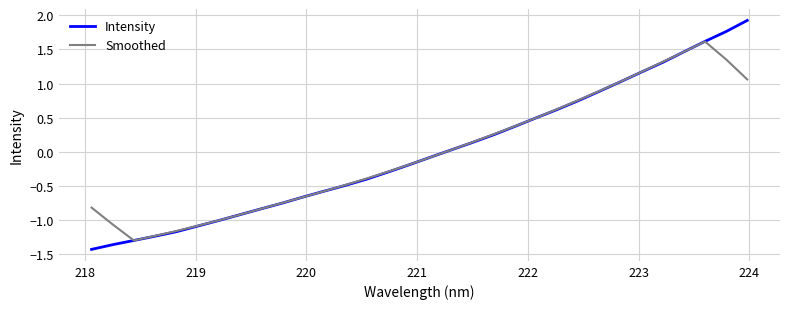

What is the minimum value for Smoothed?

-1.3